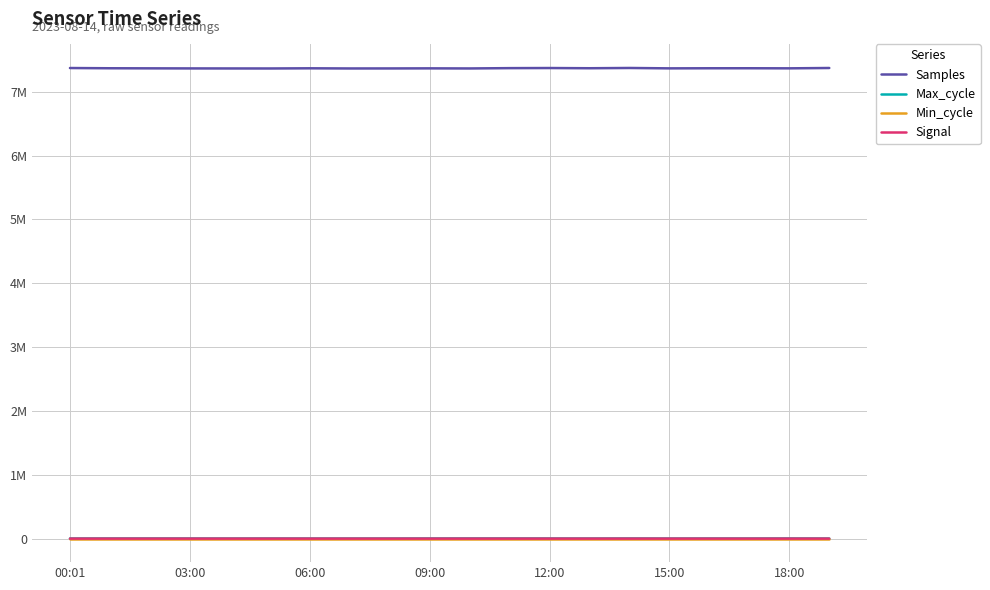

Rank the series by their maximum value, from highest to lowest.

Samples, Max_cycle, Min_cycle, Signal